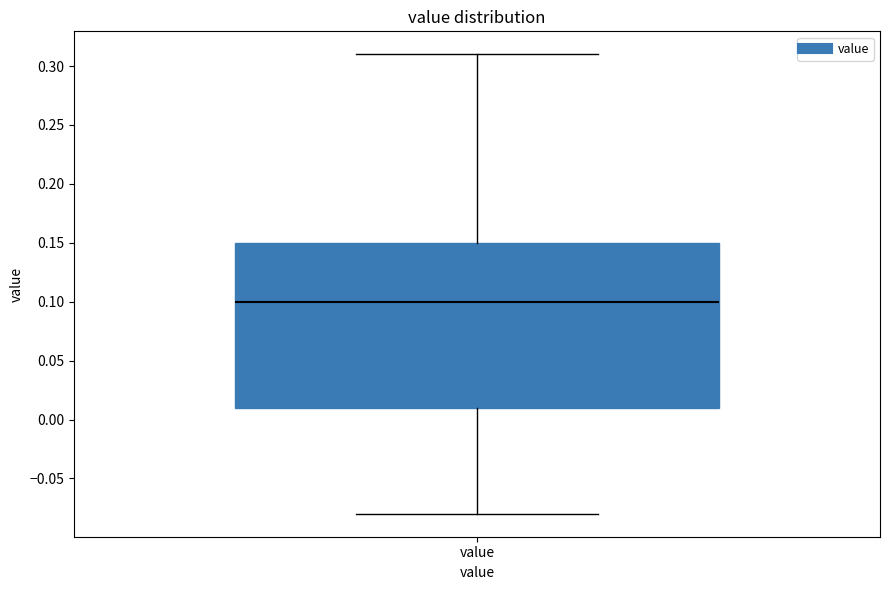

Where does the upper whisker of the box for value end on the y-axis? The values are not printed on the chart, so give them approximately, as read against the axis.

0.31